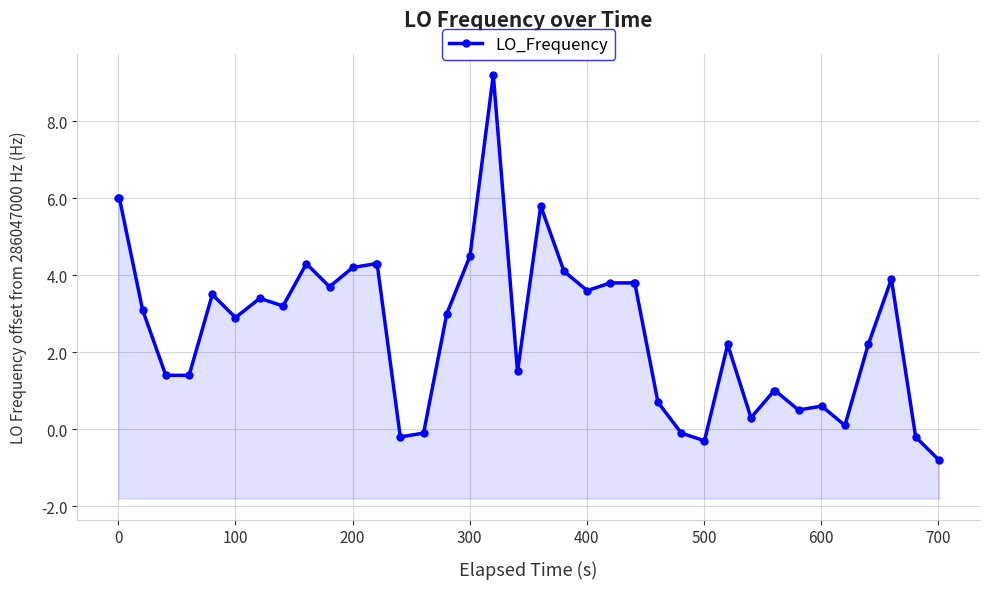

What is the average value?

2.6